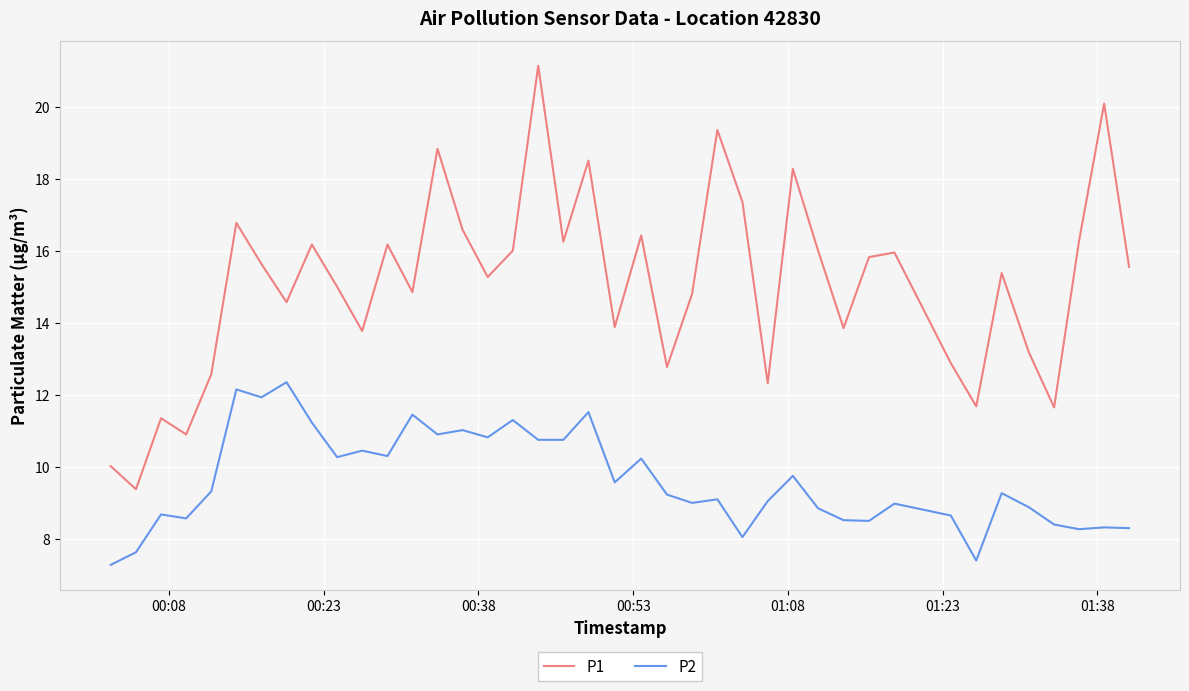

Is this an area chart (filled region under the line)?

No